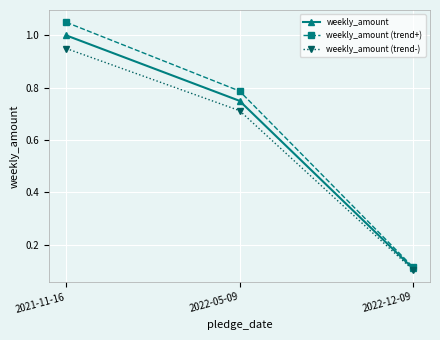

What is the total value across all series at 2022-12-09?

0.3